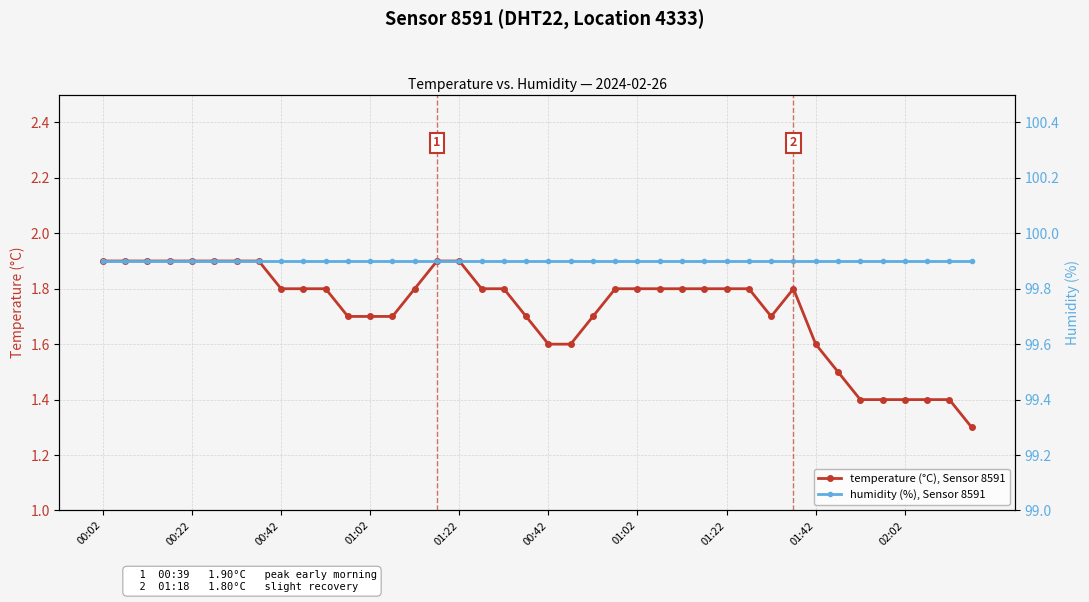

True or false: temperature (°C), Sensor 8591 and humidity (%), Sensor 8591 intersect in this chart.

False